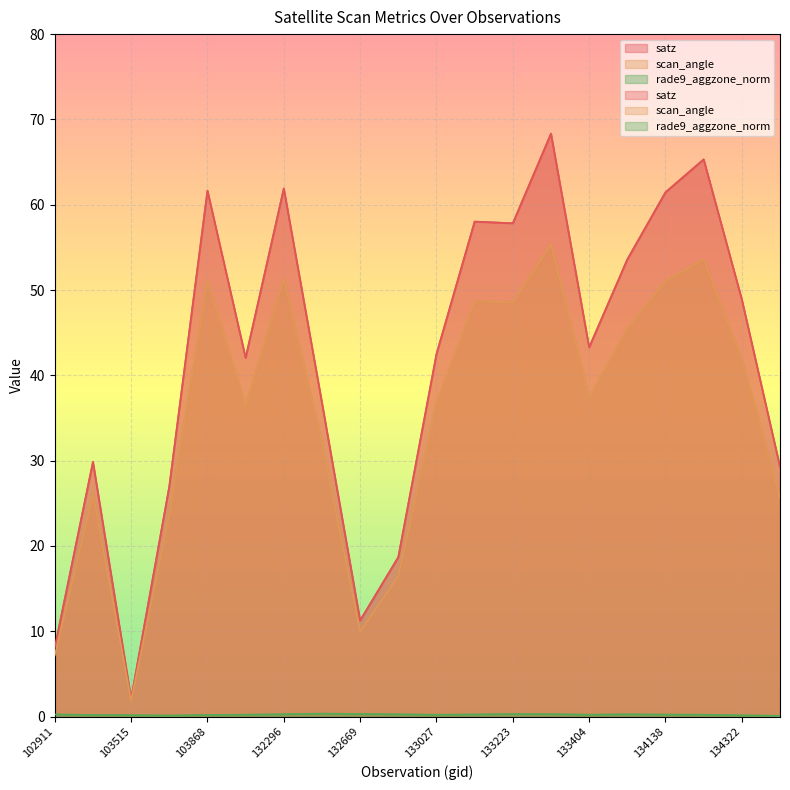

List the series in order of their peak value, highest first.

satz, scan_angle, rade9_aggzone_norm